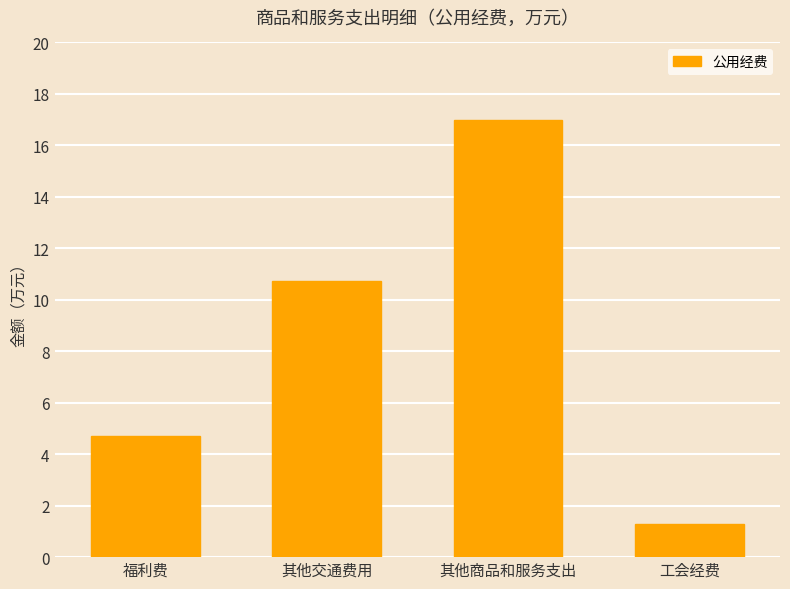

The chart shows a value of 2.0 at 工会经费. True or false?

False